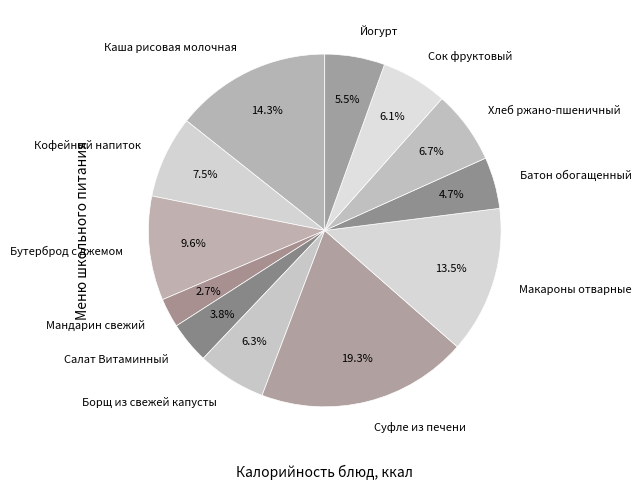

Is Батон обогащенный the majority of the pie?

No